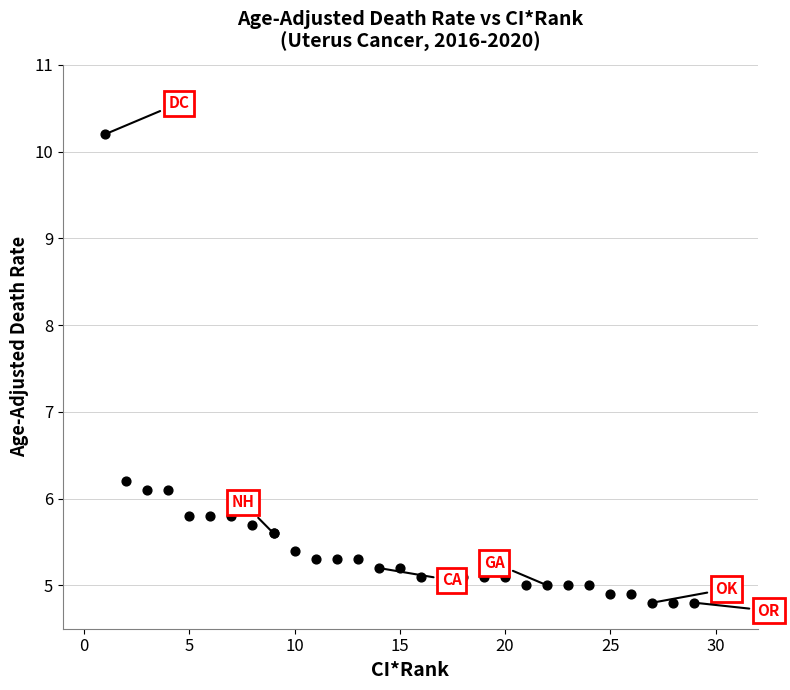

What Y value in the scatter plot is closest to 7?

6.2